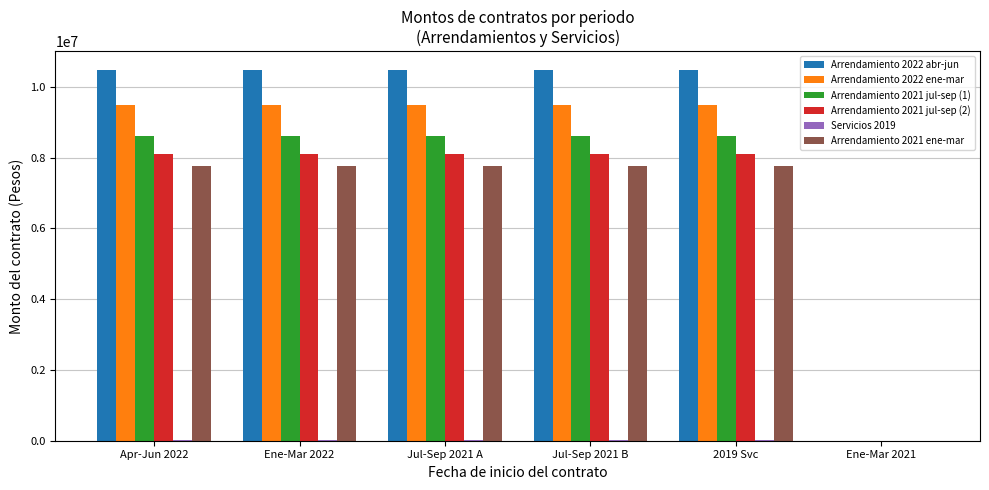

What is the greatest value displayed?

10485615